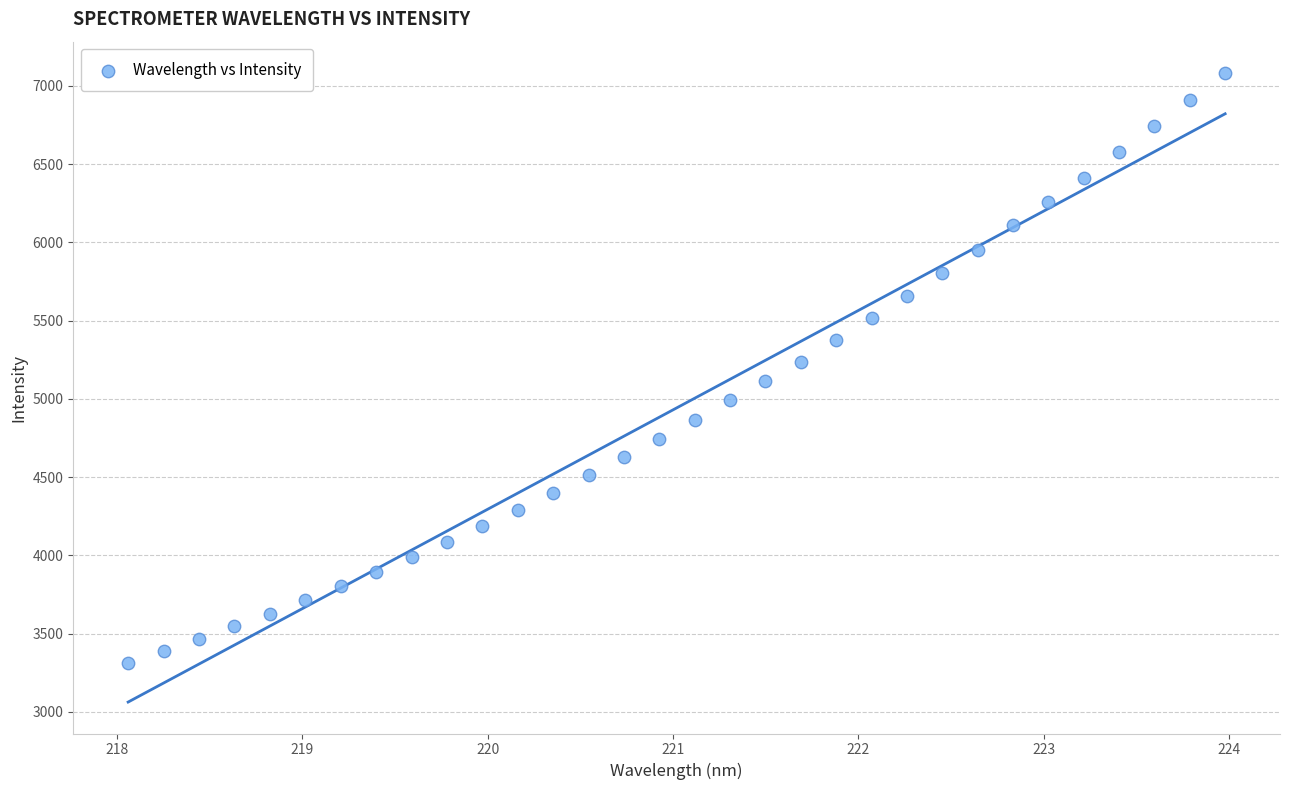

What is the range of Y values (max minus min)?

3770.6